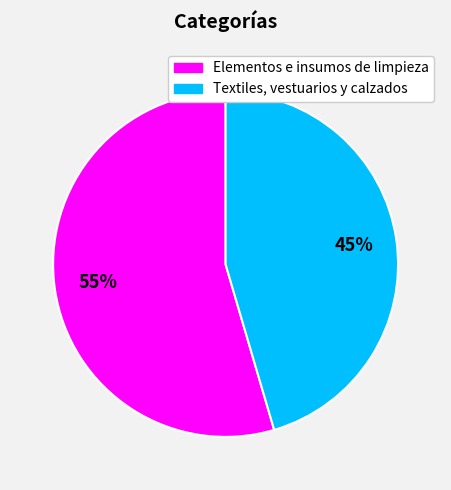

Count the number of slices in the pie.

2